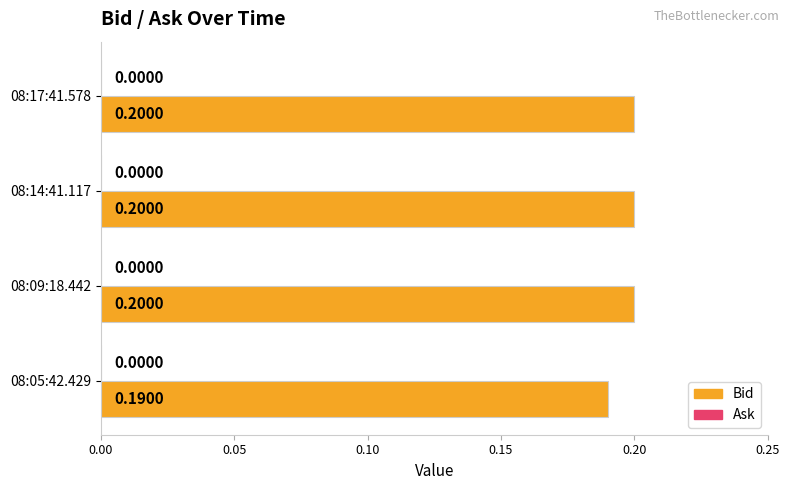

Which has a higher value, 08:05:42.429 or 08:17:41.578?

08:17:41.578